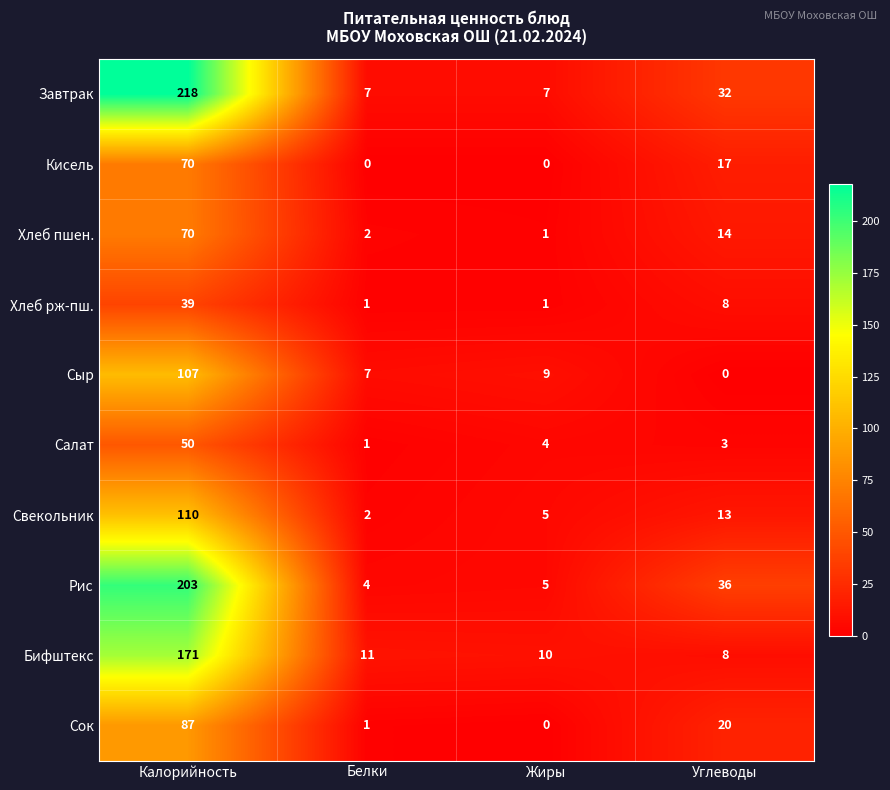

How many positive values does the Сыр series have?

3